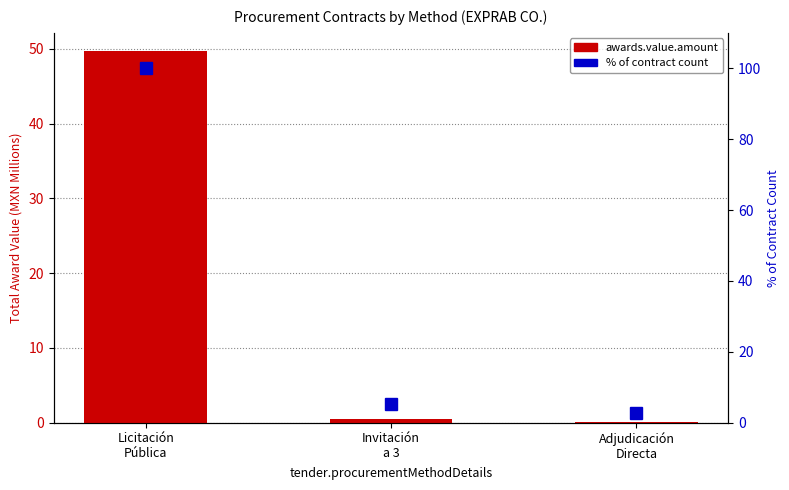

Does the chart contain stacked bars?

No